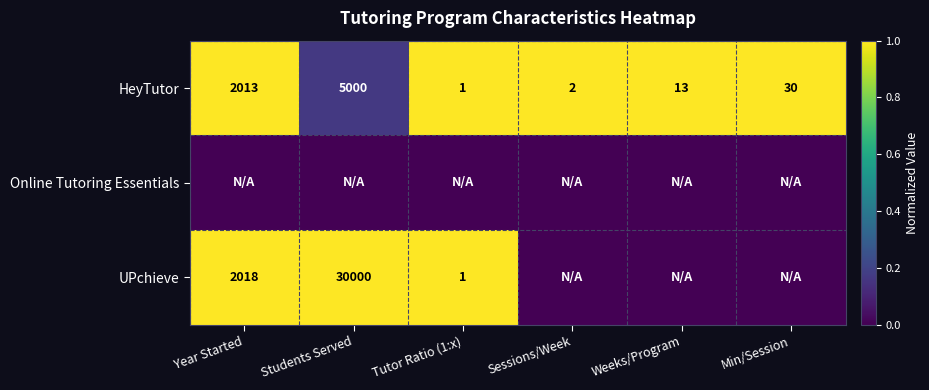

What value does the HeyTutor series have at Min/Session, to the nearest 50?

50